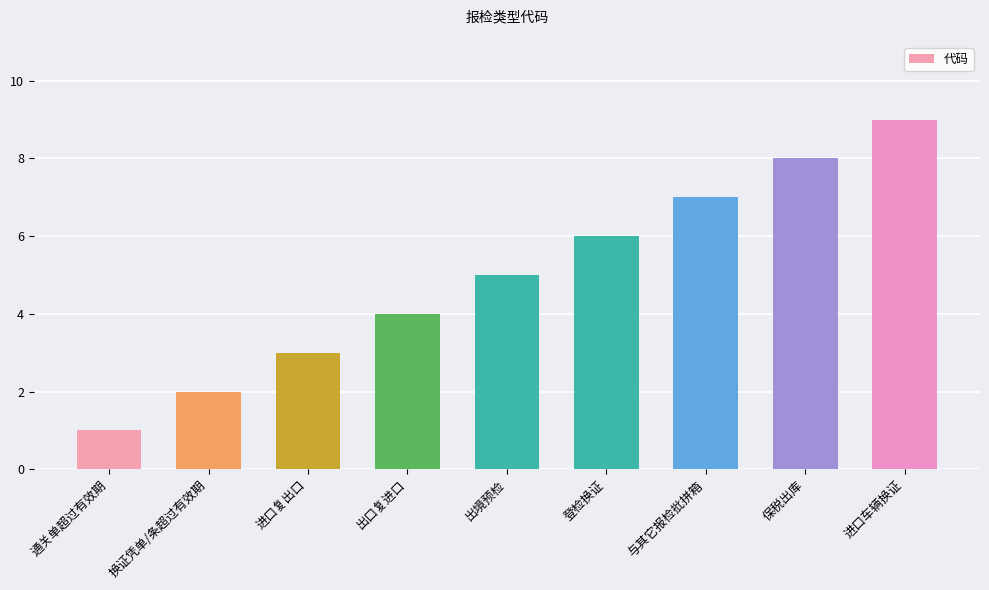

What is the average value?

5